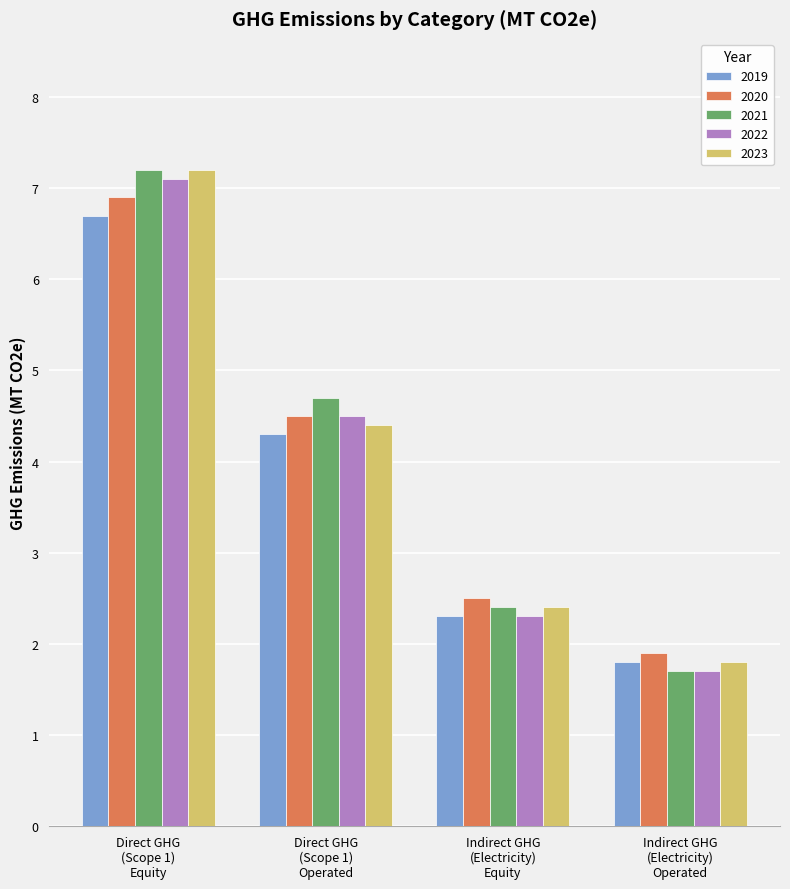

How many bars are there in each group?

5